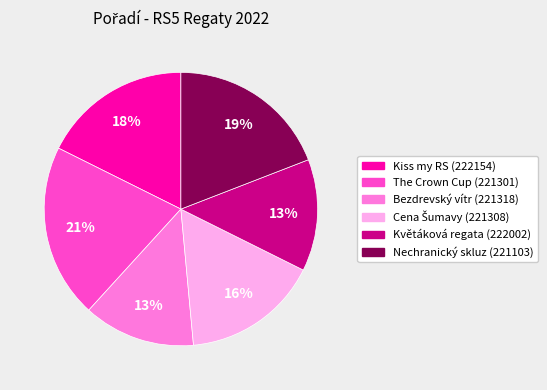

To the nearest percent, what portion does Bezdrevský vítr (221318) represent?

13%